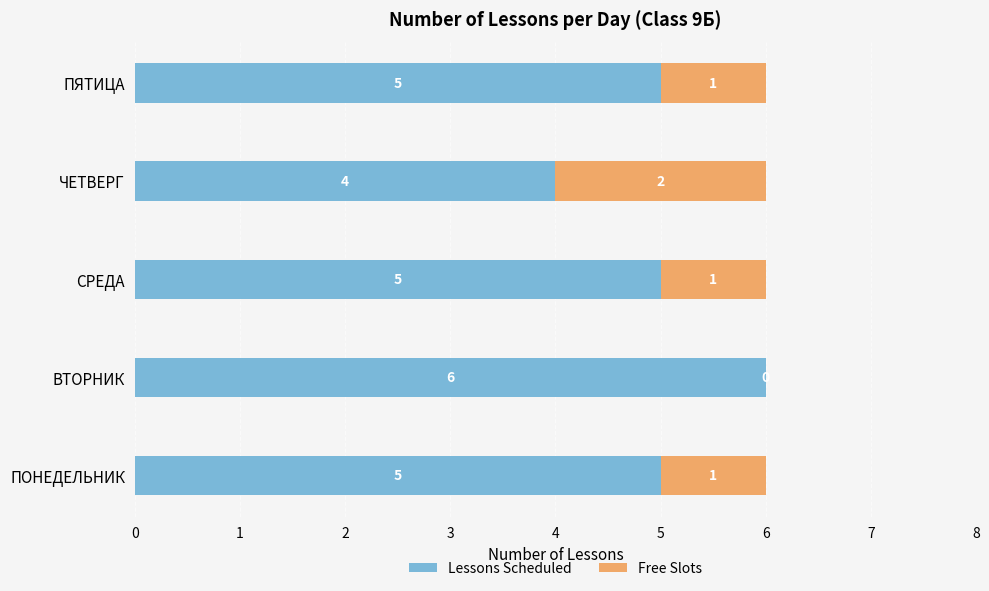

True or false: Lessons Scheduled has a value of 2 at ВТОРНИК.

False